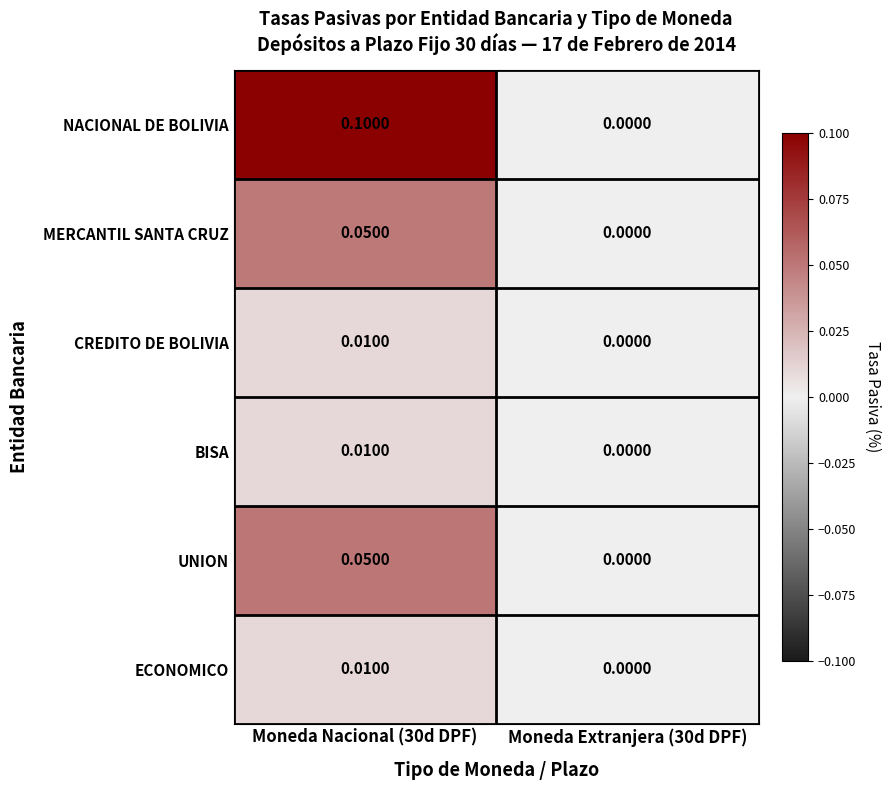

Is the value of MERCANTIL SANTA CRUZ at Moneda Nacional (30d DPF) greater than the value of UNION at Moneda Extranjera (30d DPF)?

Yes